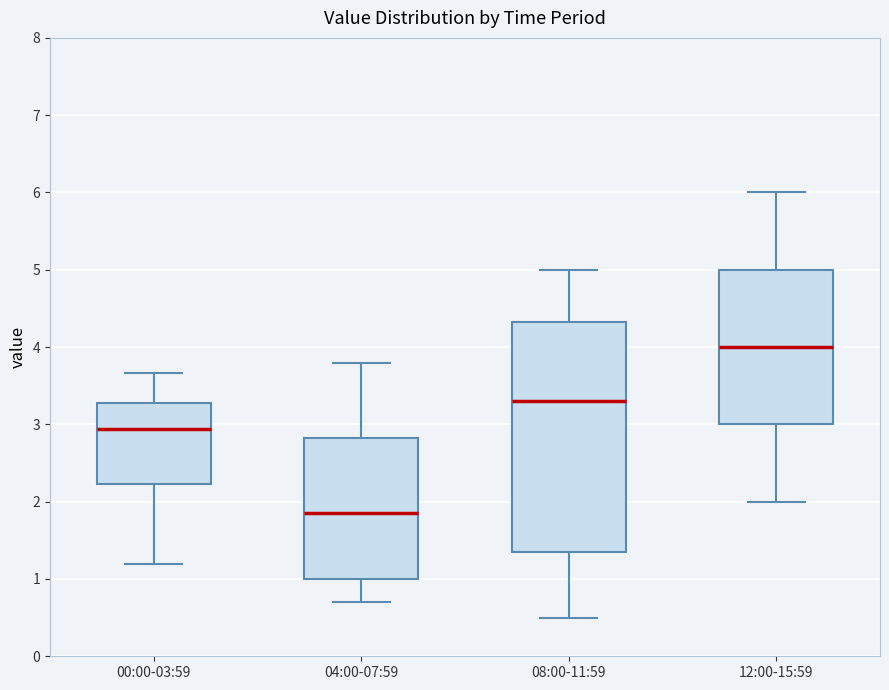

Which box has the highest median line?

12:00-15:59